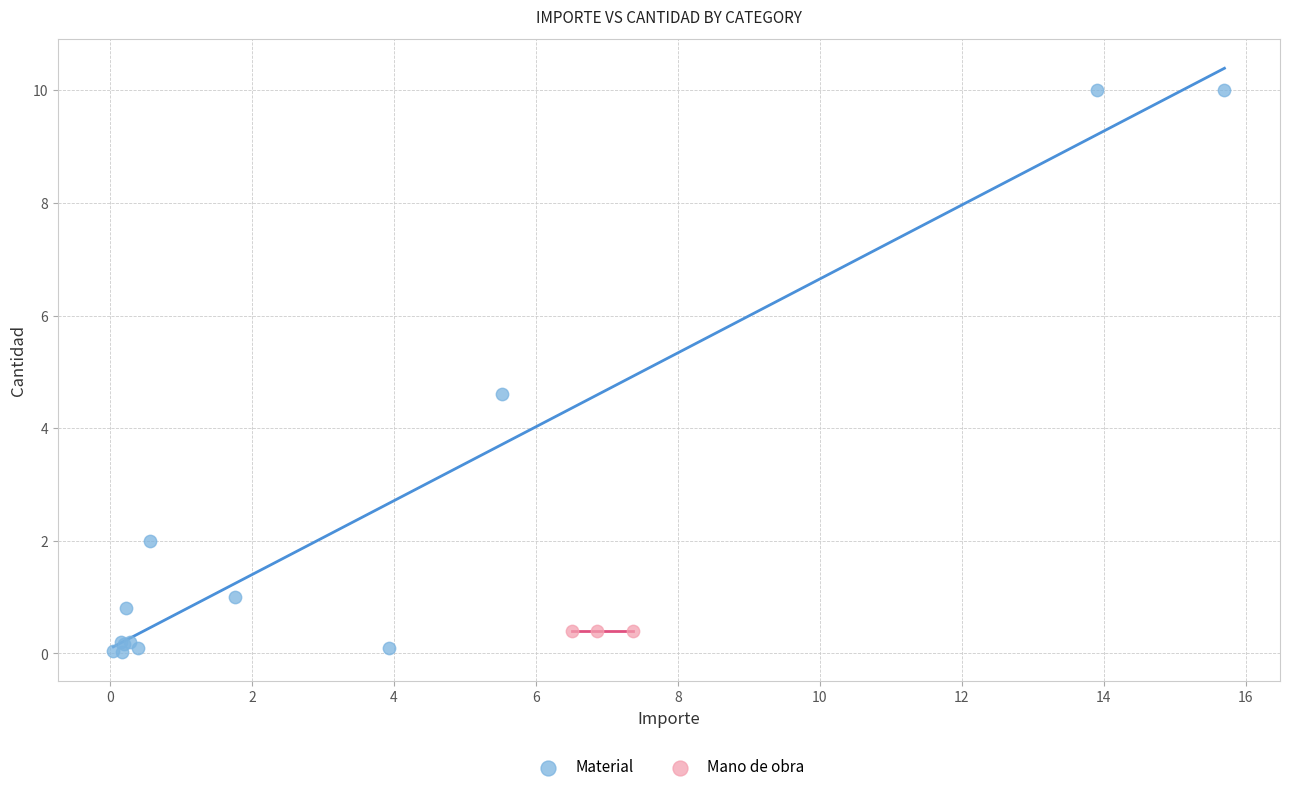

Which series reaches the maximum Y coordinate?

Material